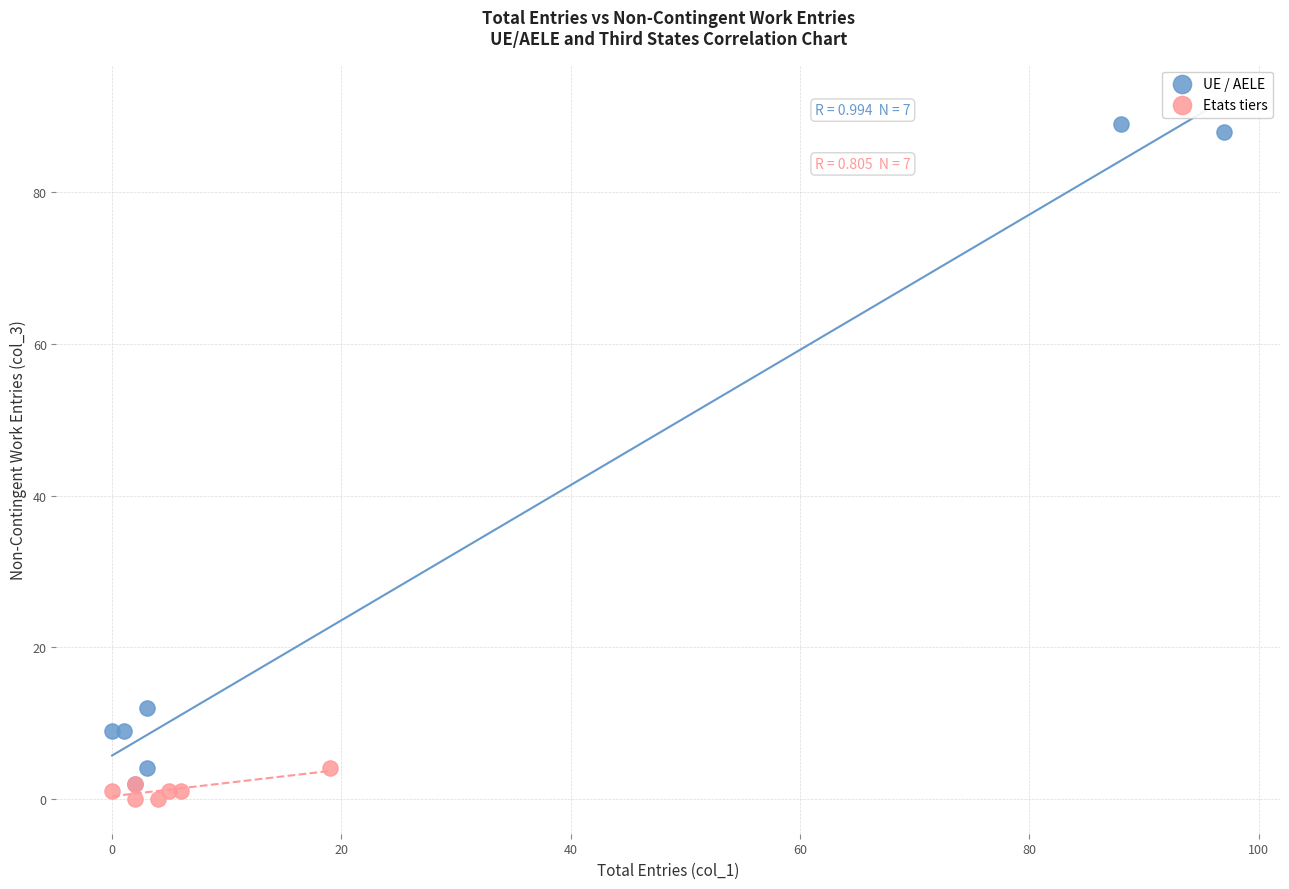

Which series has the largest Y range (max minus min)?

UE / AELE